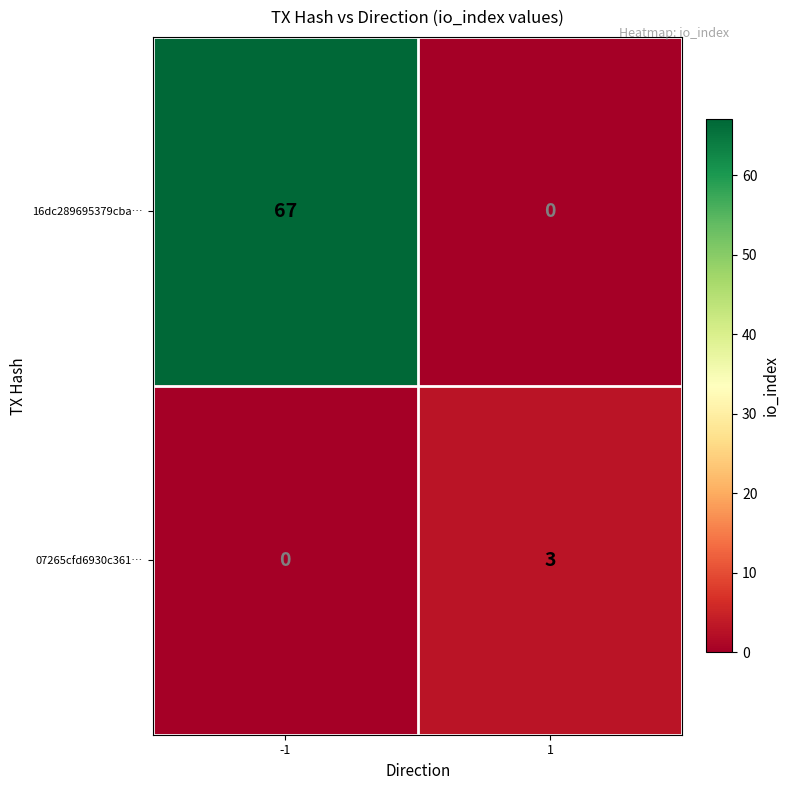

What is the difference between the maximum and minimum values in the 16dc289695379cba… series?

67